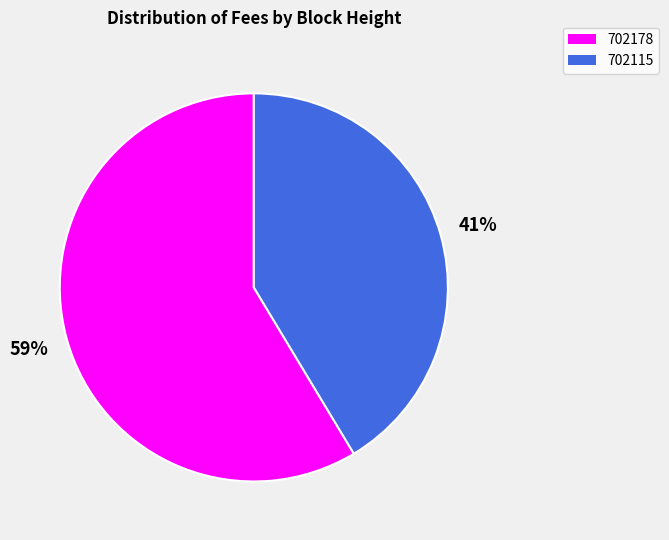

True or false: 702115 accounts for 32% of the total.

False